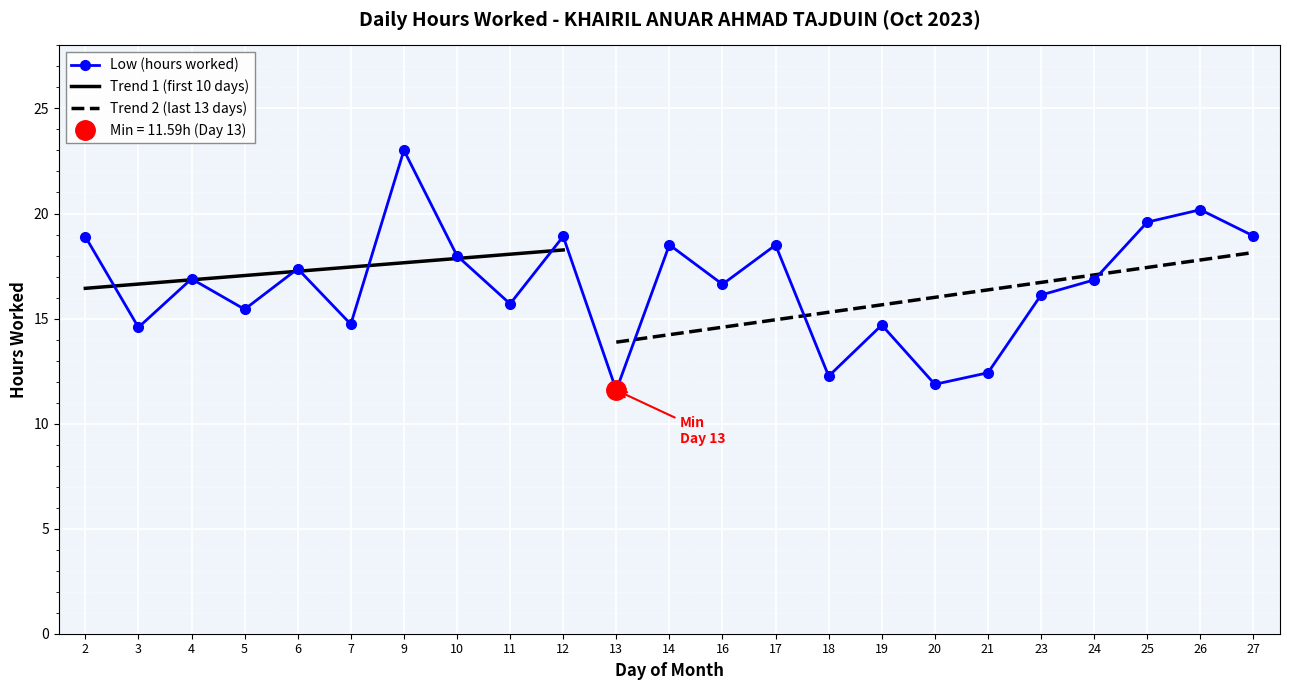

Which label corresponds to the smallest value in the chart?

13